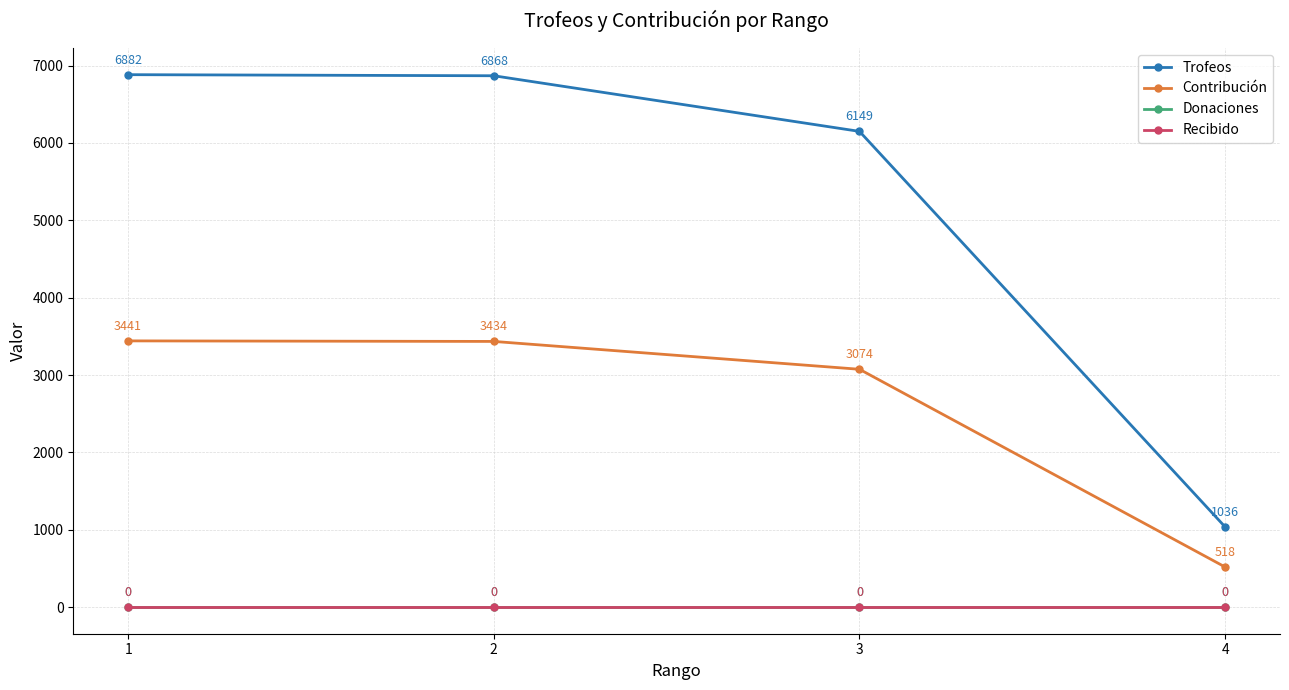

At 1, list the series in order from largest to smallest.

Trofeos, Contribución, Donaciones, Recibido